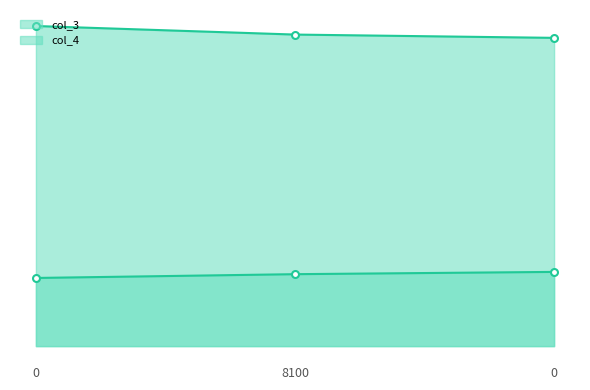

The col_3 series shows 31.7 at 0. True or false?

False